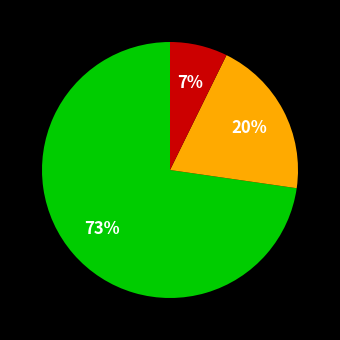

To the nearest percent, what is the average slice percentage?

33%